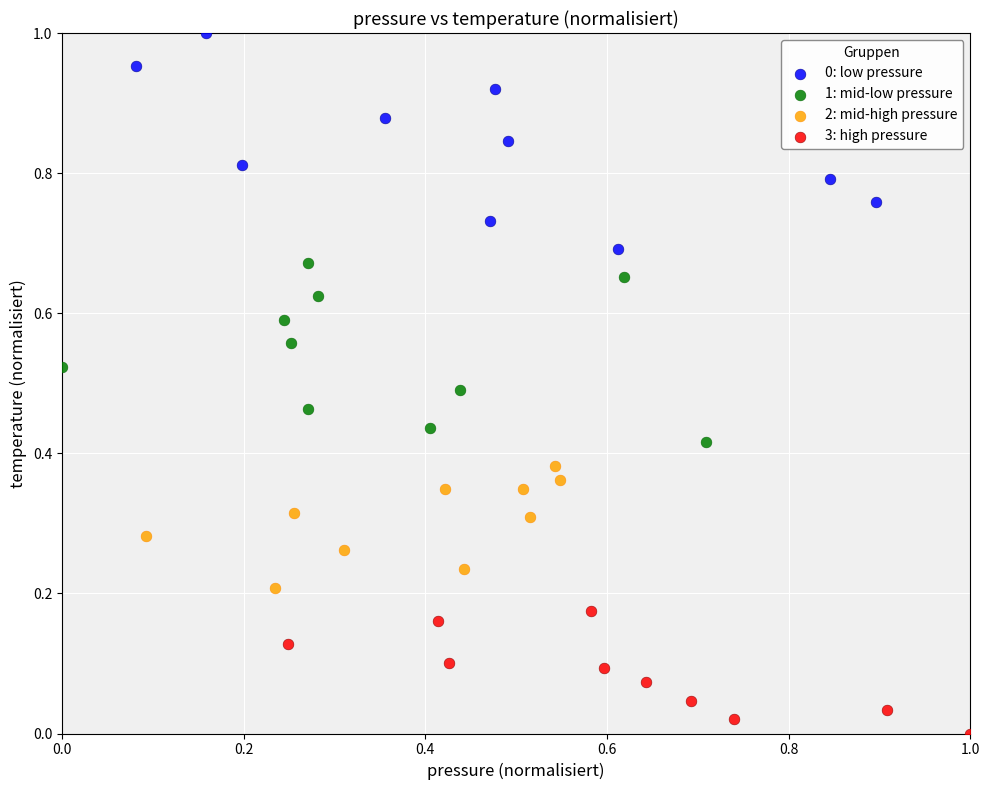

Which series reaches the minimum Y coordinate?

3: high pressure